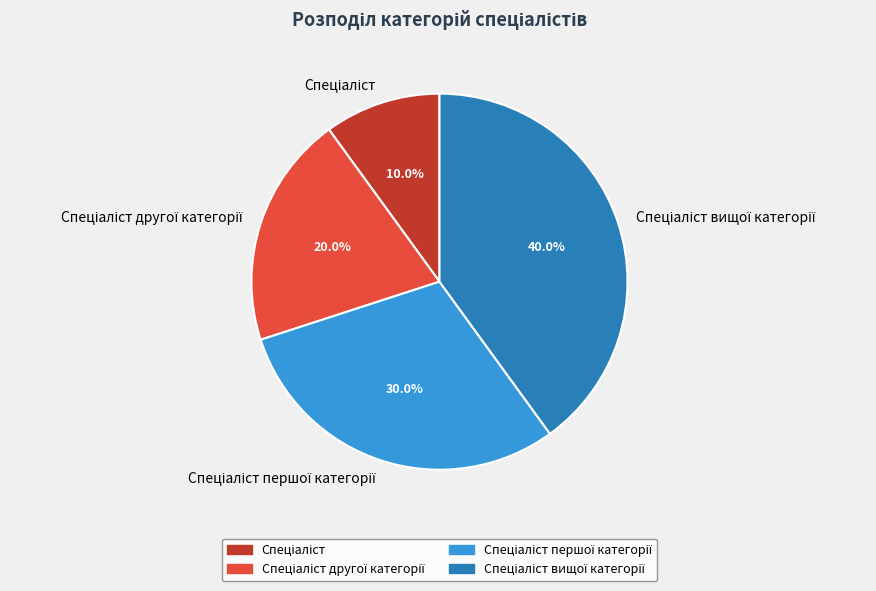

Does any single category account for the majority?

No